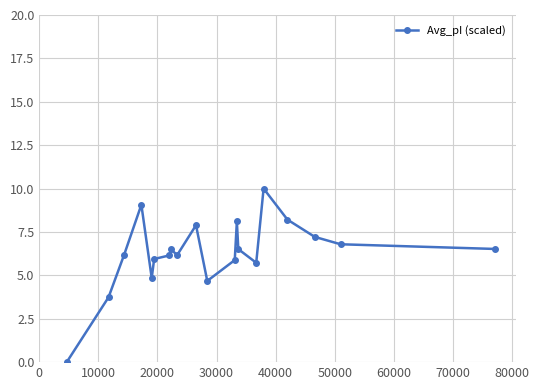

How many lines are shown in the chart?

1